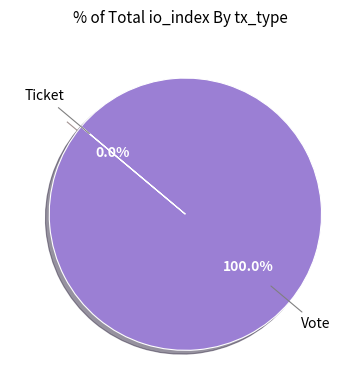

Which category has the smallest portion of the pie?

Ticket